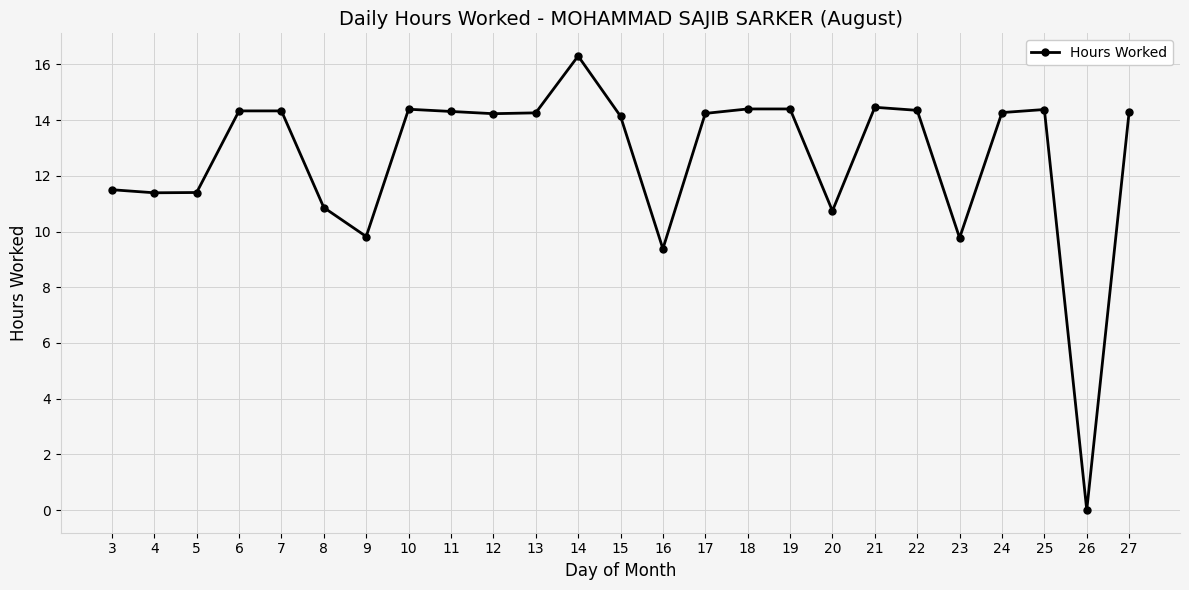

Between 9 and 10, which is larger?

10